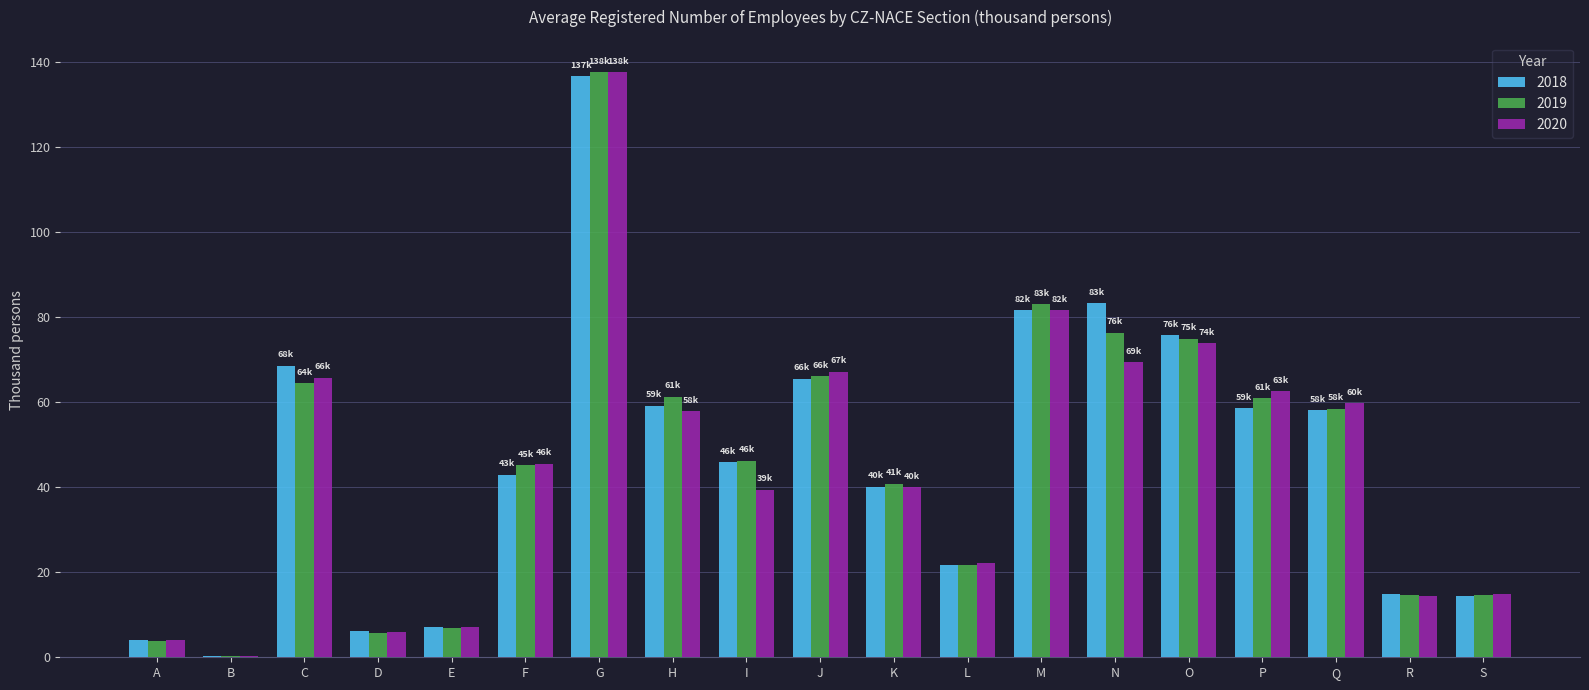

What are all the series names shown in the legend?

2018, 2019, 2020